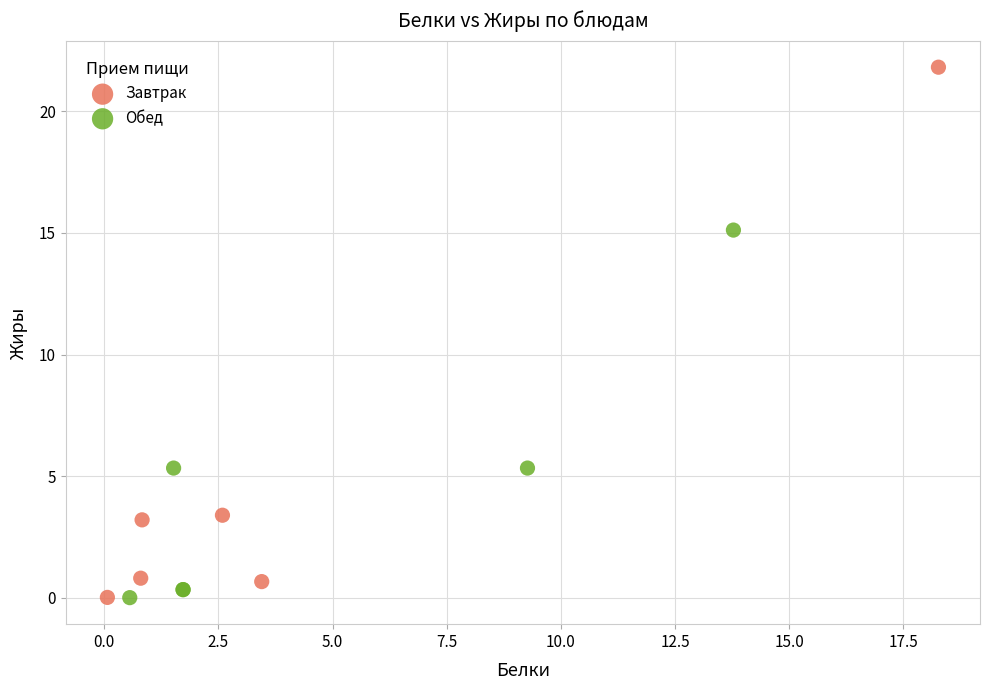

Which series has the widest spread of Y values?

Завтрак